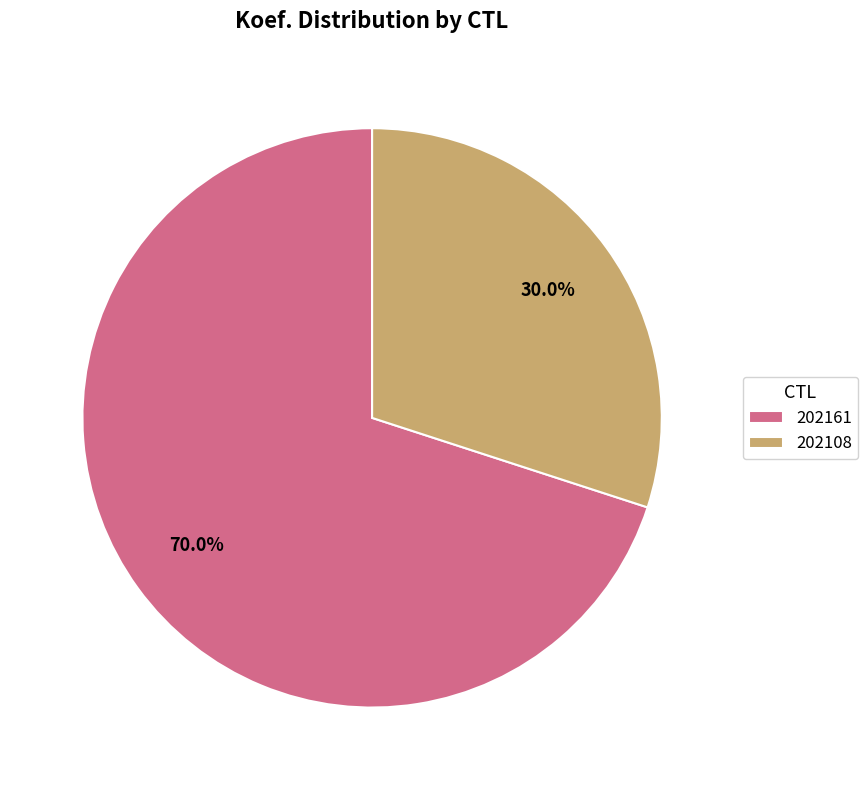

To the nearest percent, what is the difference between the largest and smallest slice percentages?

40%